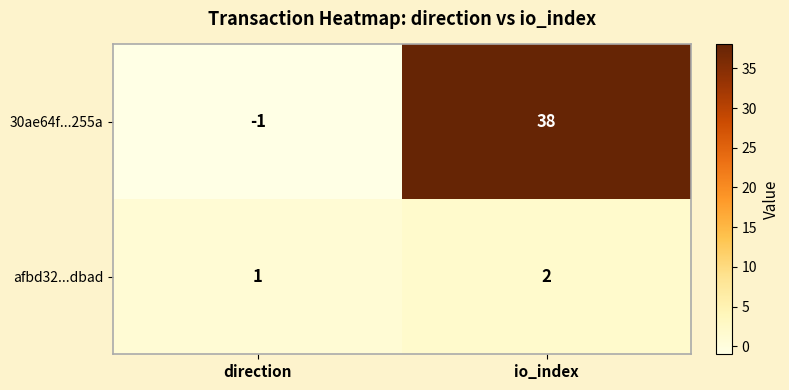

What is the sum of the 30ae64f...255a values at io_index and direction?

37